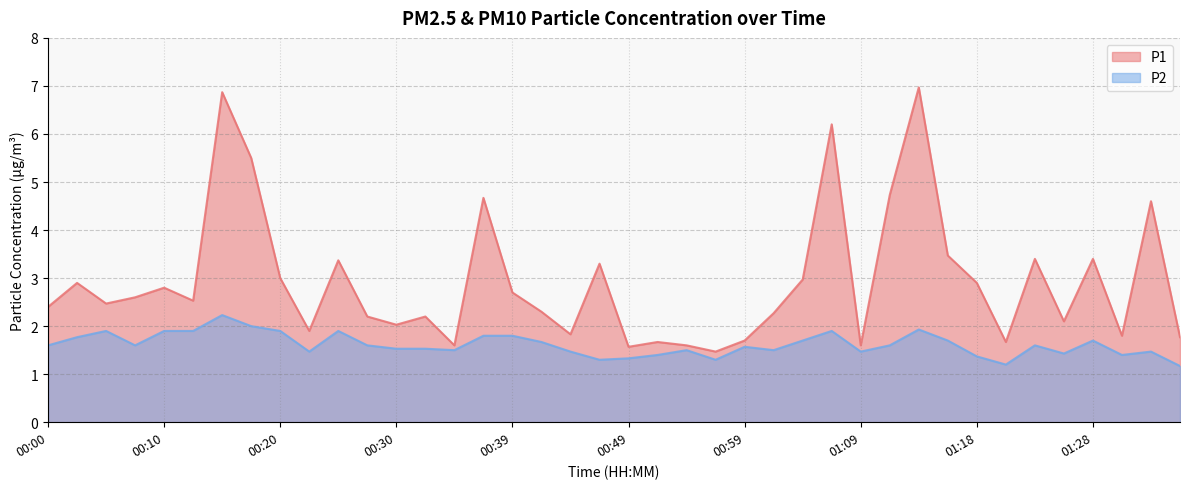

Which has a higher value, 01:23 or 00:39?

01:23